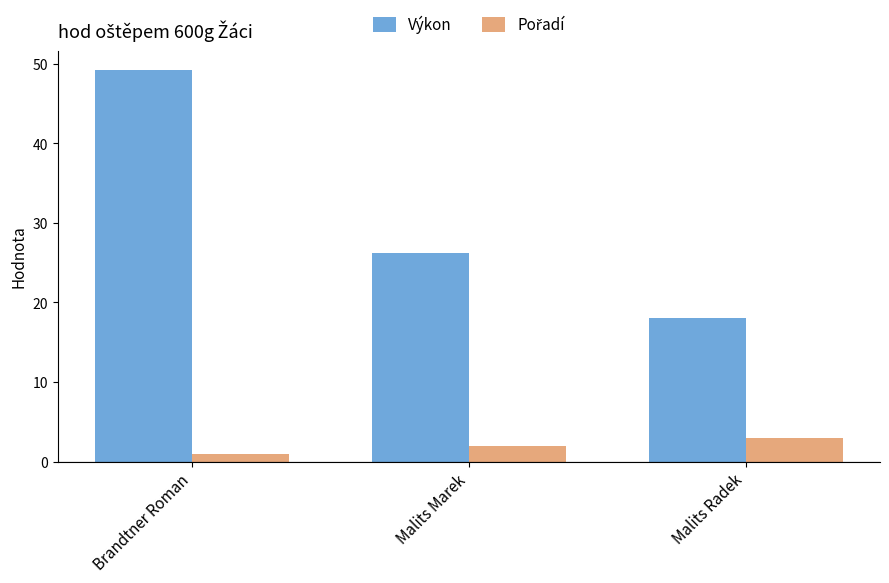

What is the total value across all series at Malits Marek?

28.2